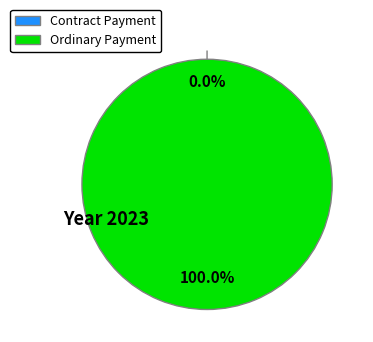

Does Contract Payment represent more than half of the total?

No